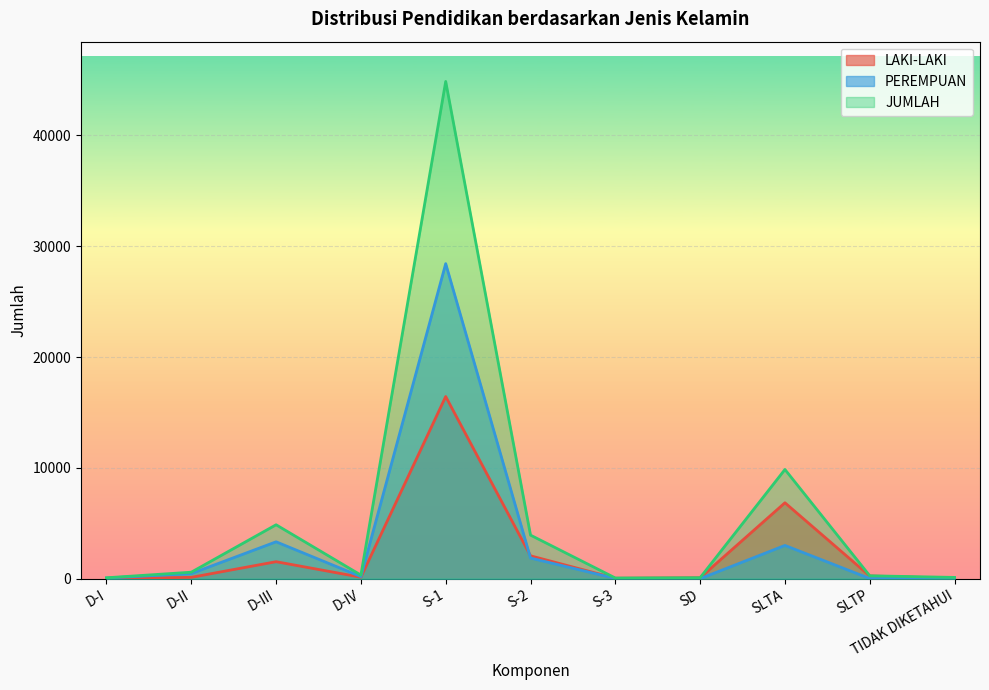

Count the number of categories in the chart.

11